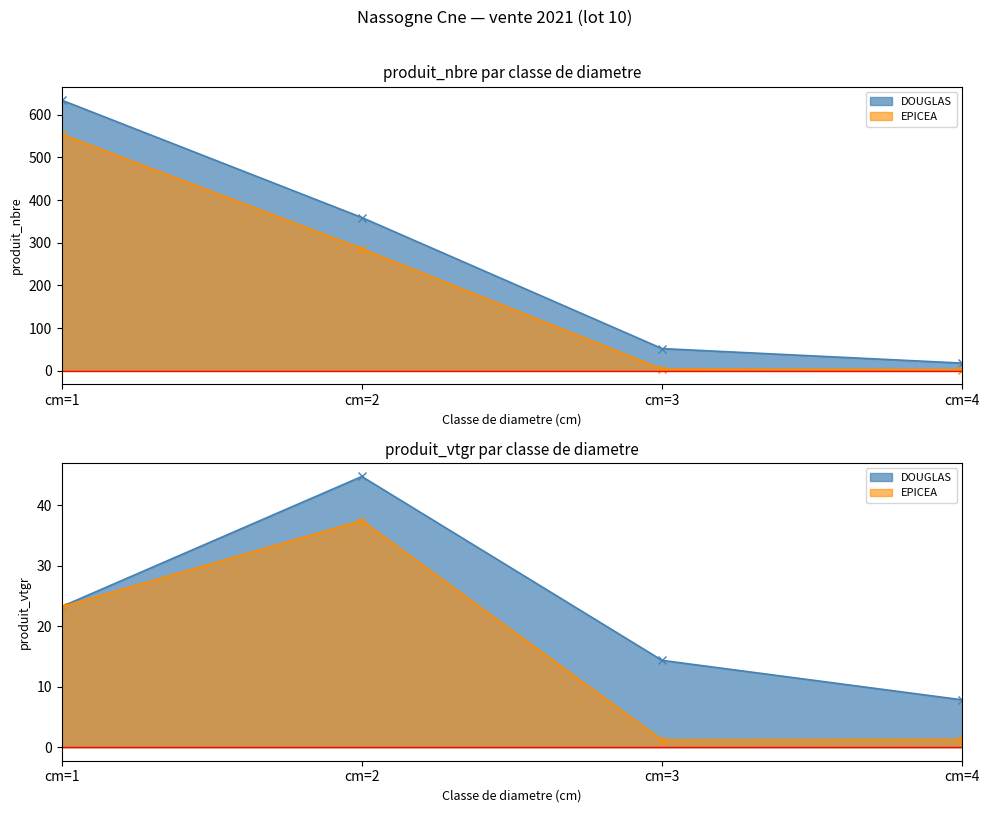

Reading left to right, extract all data points from this chart.

DOUGLAS: 634	359	52	18
EPICEA: 554	286	4	3